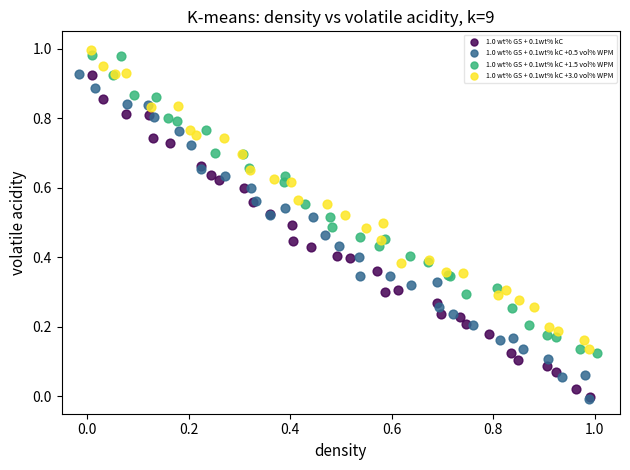

Which series reaches the maximum Y coordinate?

1.0 wt% GS + 0.1wt% kC +3.0 vol% WPM